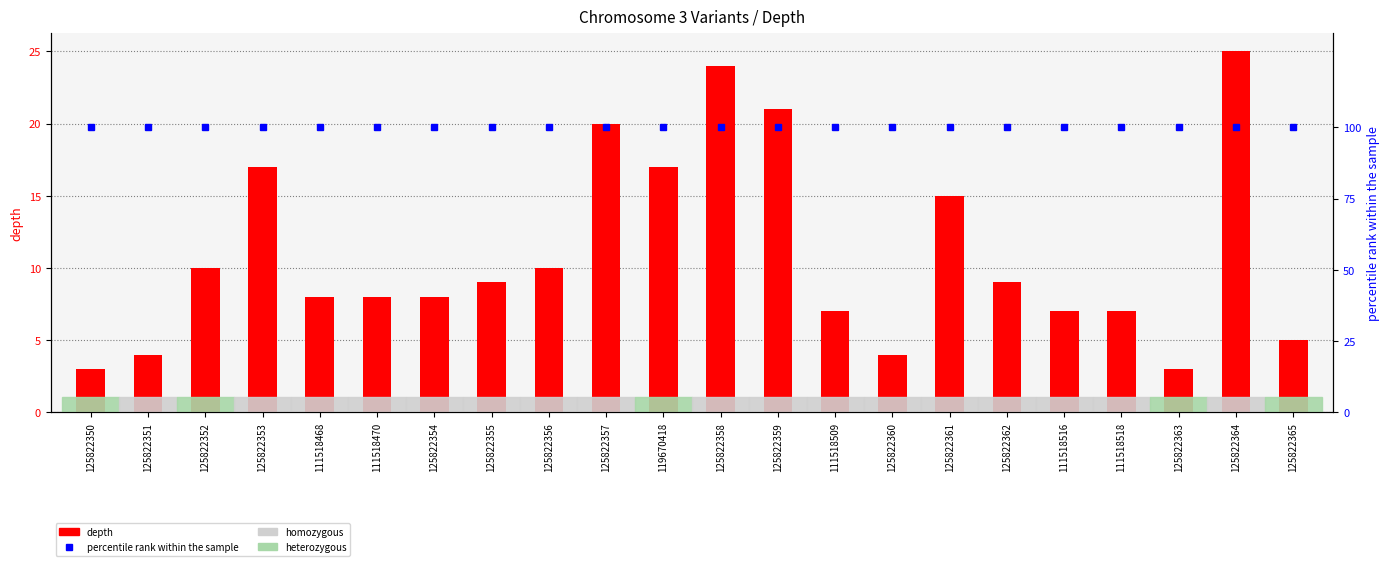

Reading right to left, transcribe all the data shown in this chart.

depth: 125822365=5	125822364=25	125822363=3	111518518=7	111518516=7	125822362=9	125822361=15	125822360=4	111518509=7	125822359=21	125822358=24	119670418=17	125822357=20	125822356=10	125822355=9	125822354=8	111518470=8	111518468=8	125822353=17	125822352=10	125822351=4	125822350=3
percentile rank within the sample: 125822365=100	125822364=100	125822363=100	111518518=100	111518516=100	125822362=100	125822361=100	125822360=100	111518509=100	125822359=100	125822358=100	119670418=100	125822357=100	125822356=100	125822355=100	125822354=100	111518470=100	111518468=100	125822353=100	125822352=100	125822351=100	125822350=100